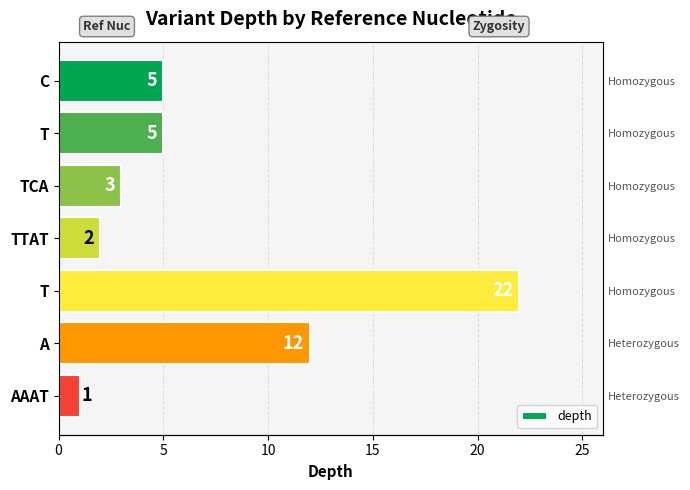

What is the difference between the values at A and C?

7